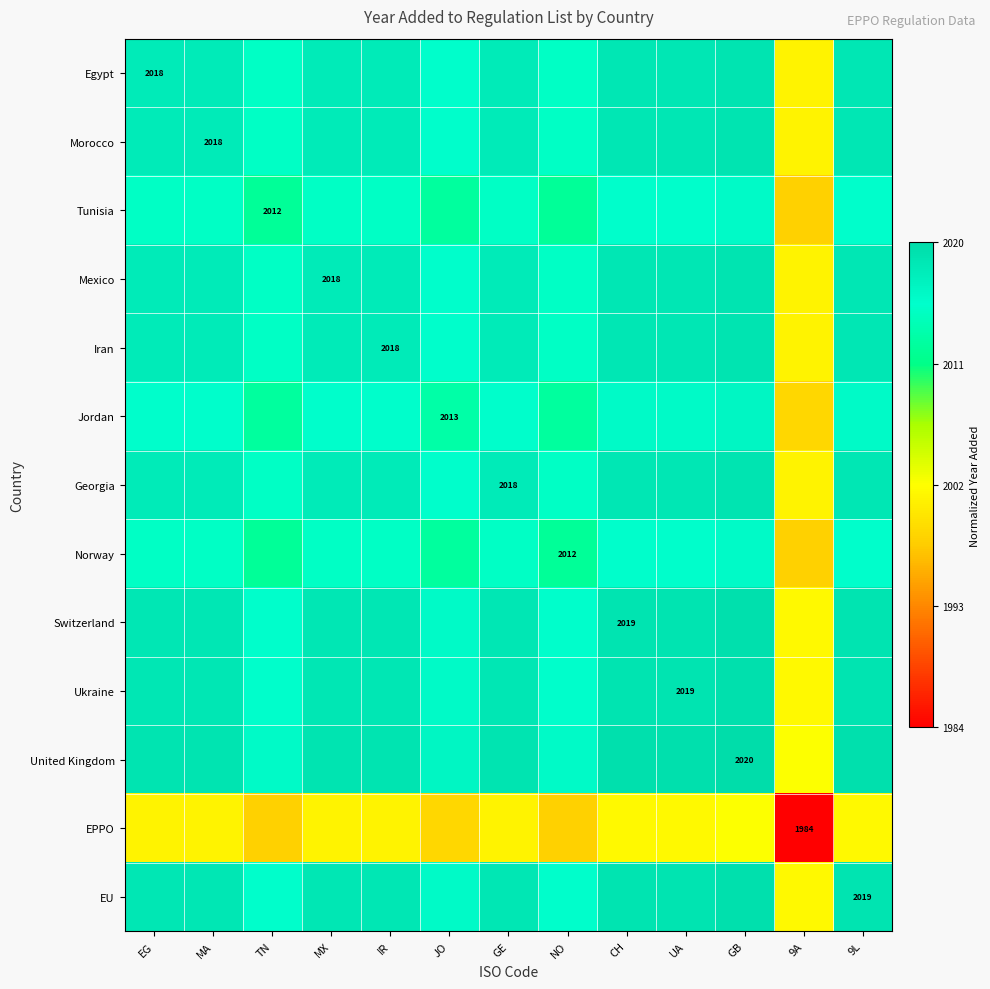

At which category is the sum across all series the highest?

GB